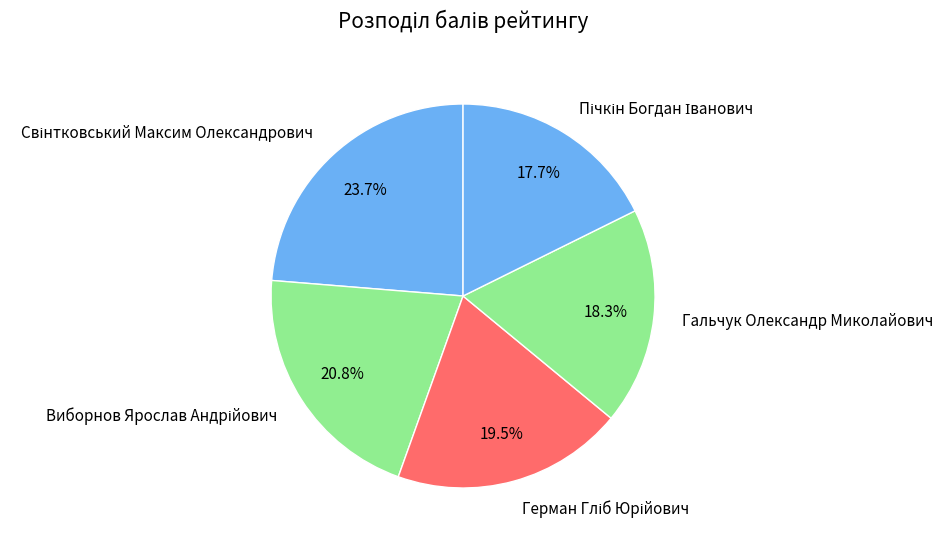

Is there any slice that represents more than half of the pie?

No